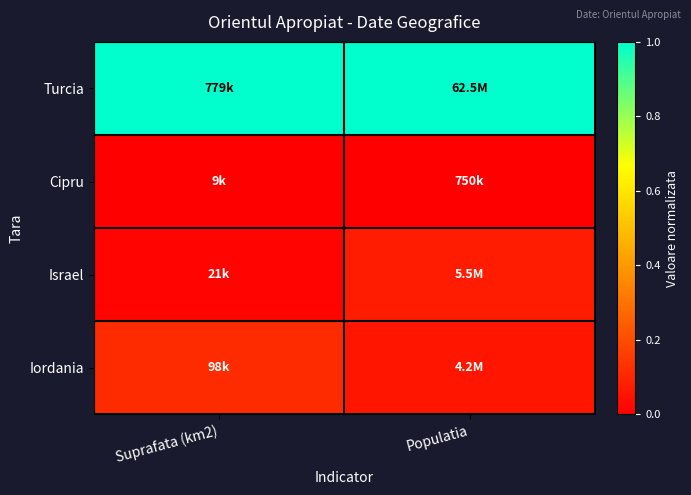

At which category is the sum across all series the highest?

Populatia